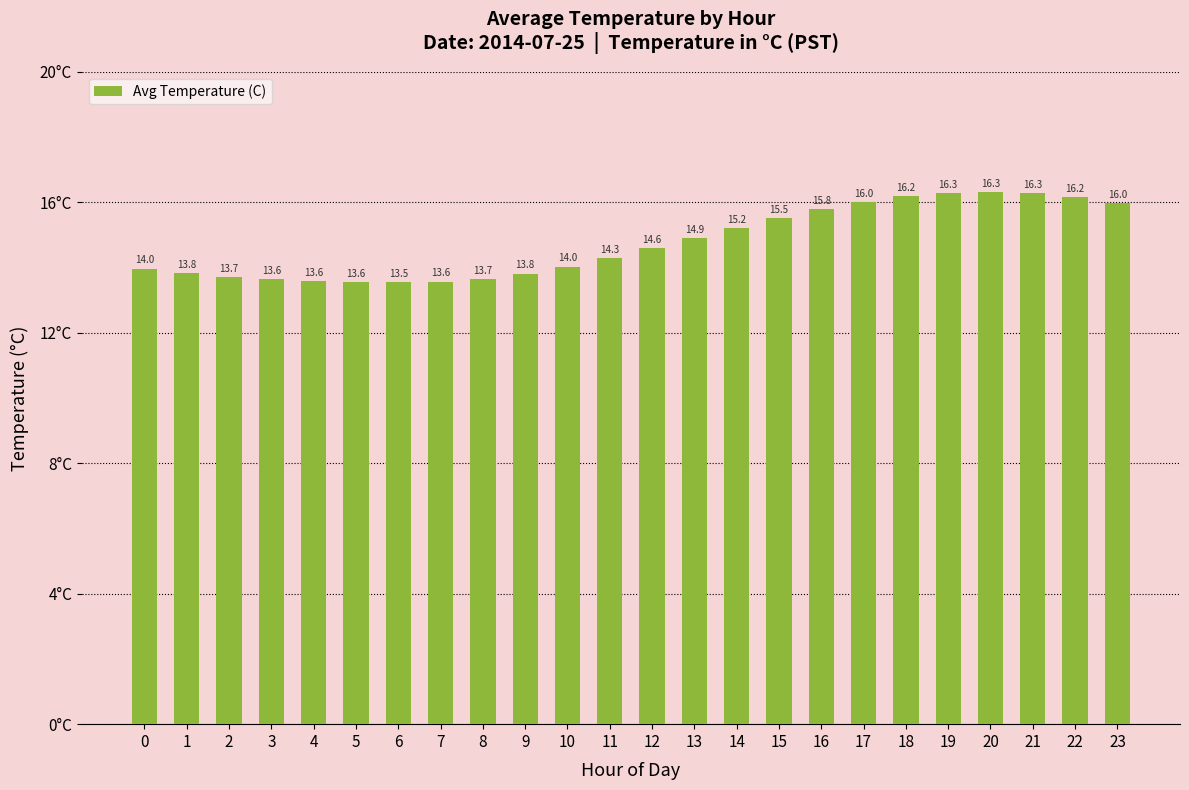

What is the average value?

14.8